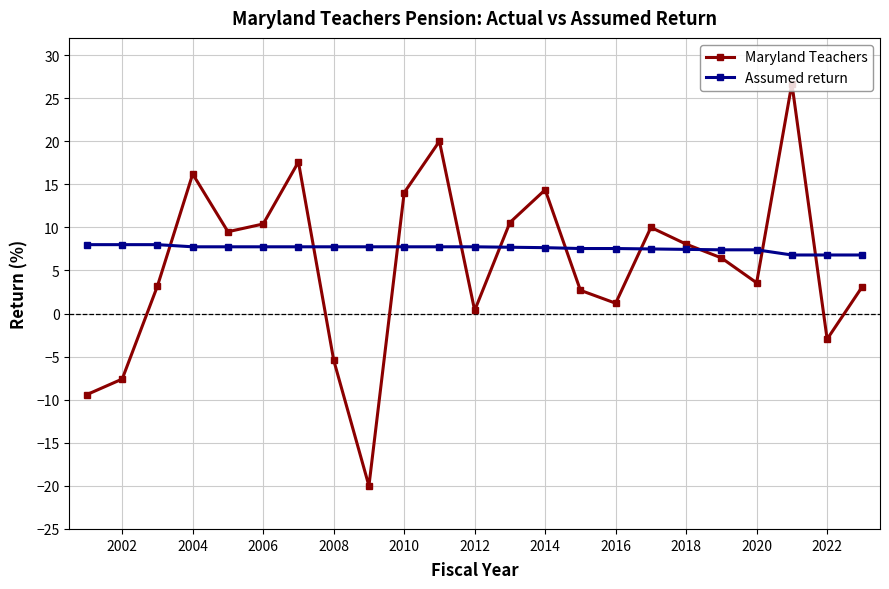

Which series has the largest range (max minus min)?

Maryland Teachers